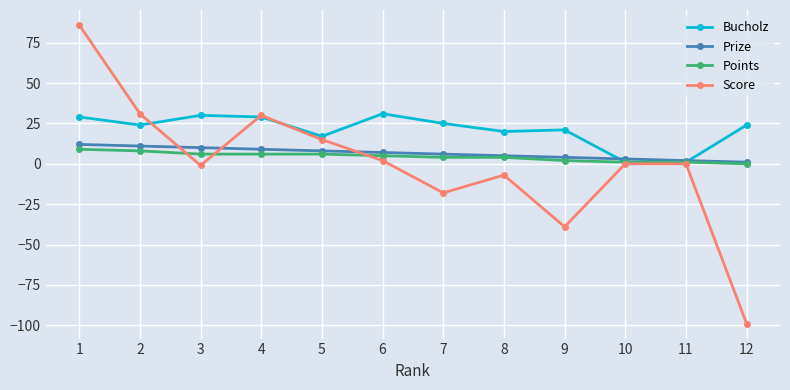

Which label corresponds to the smallest value in the chart?

12